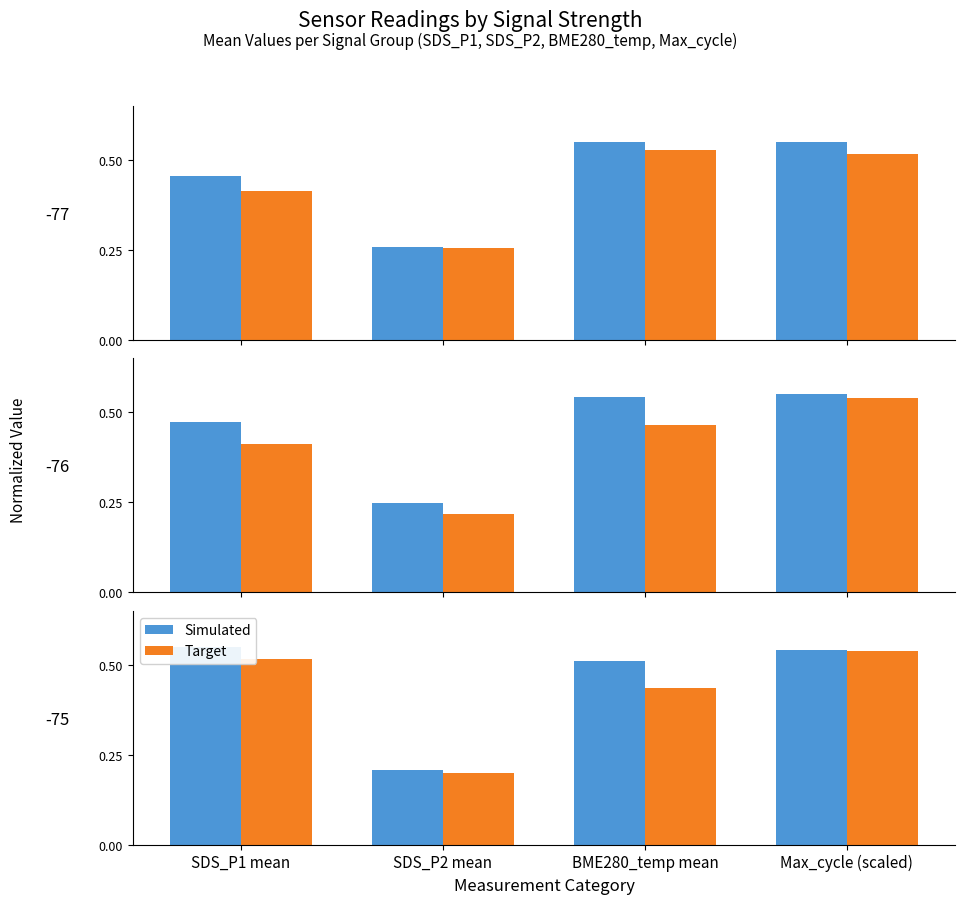

Read the Simulated value at SDS_P2 mean.

0.2